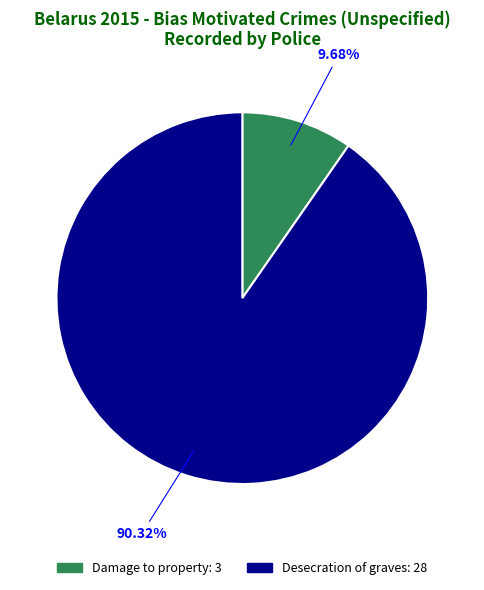

To the nearest percent, what percentage of the pie is Desecration of graves?

90%